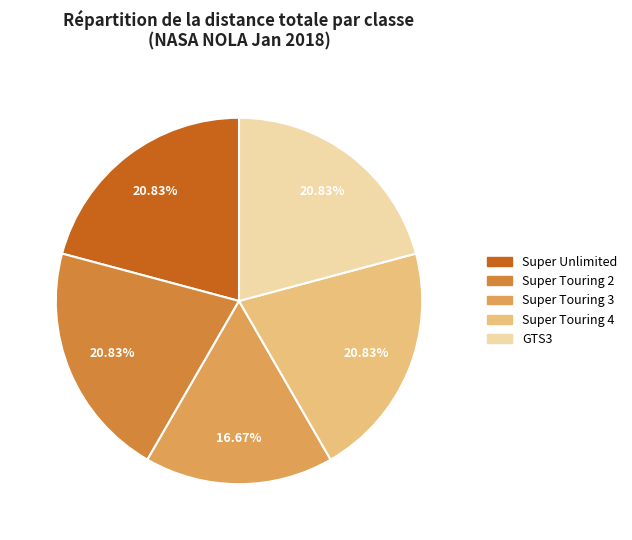

Count the number of slices in the pie.

5